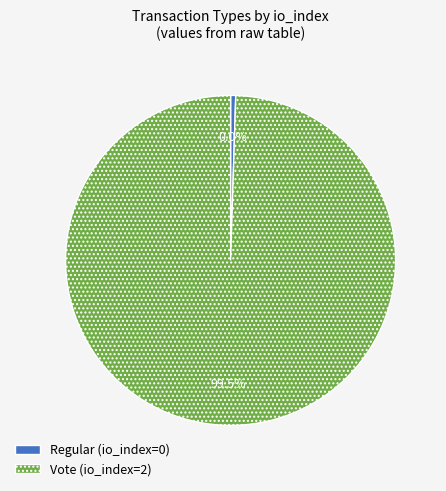

How many segments does this pie chart have?

2